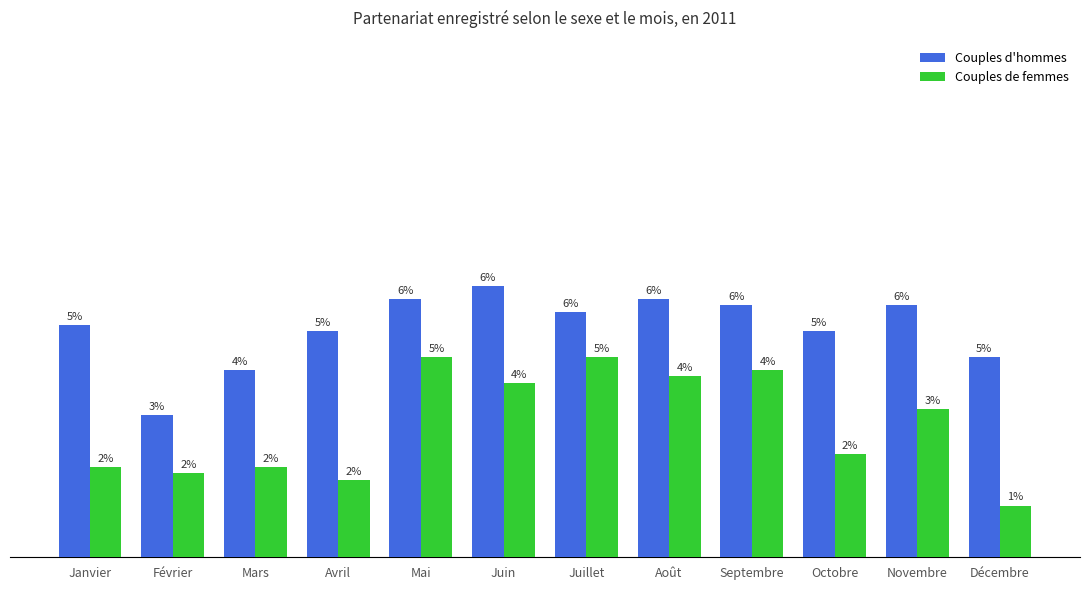

At which label does Couples de femmes reach its minimum?

Décembre